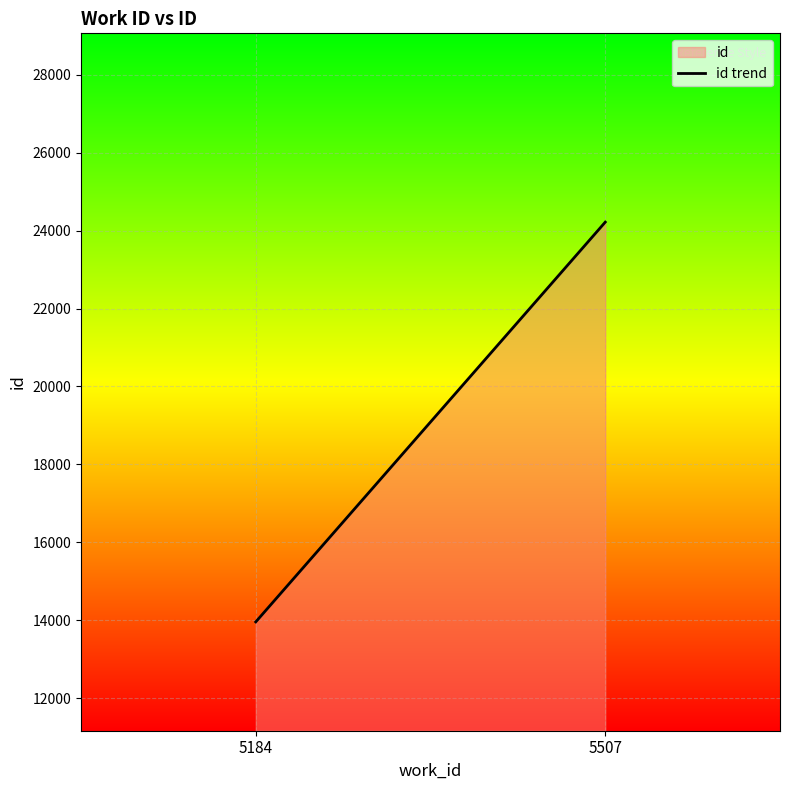

List the labels in order of value, smallest first.

5184, 5507